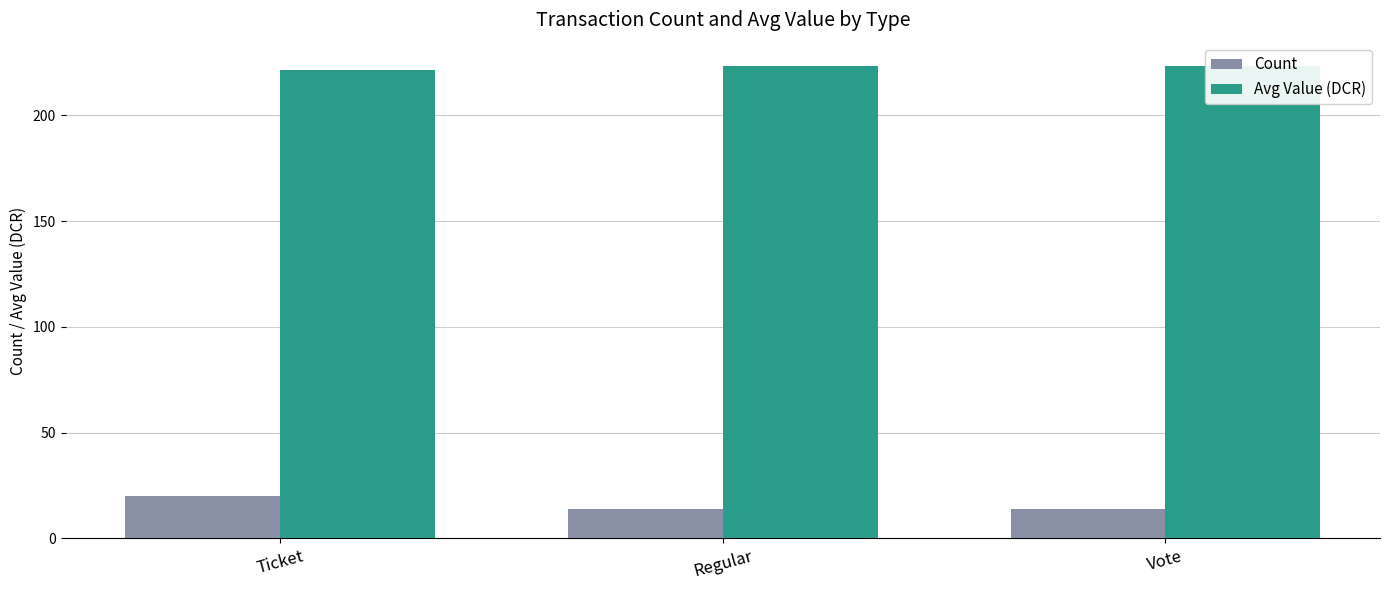

What position from the left is Vote?

3